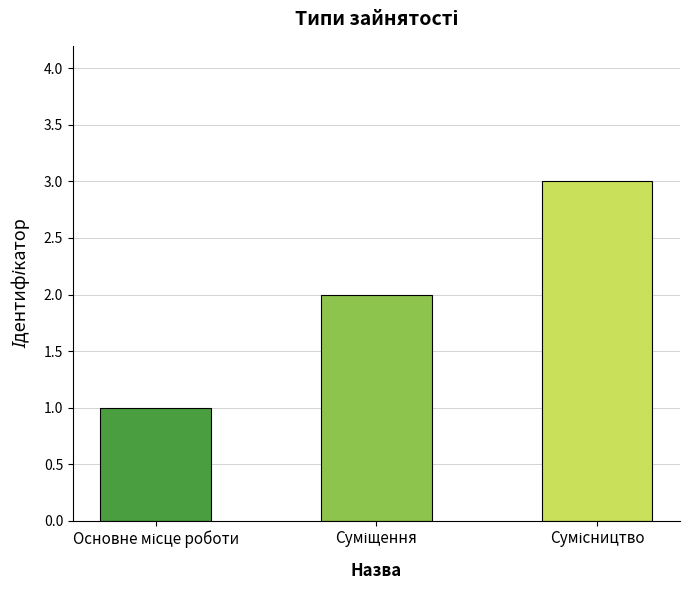

What is the maximum value shown in the chart?

3